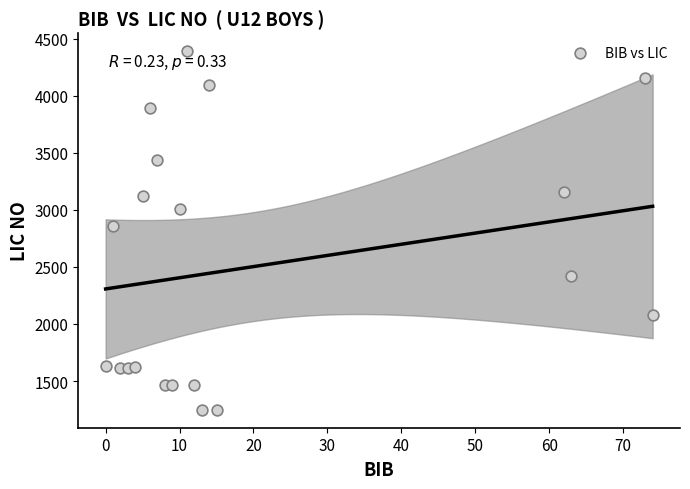

What Y value in the scatter plot is closest to 2820?

2861